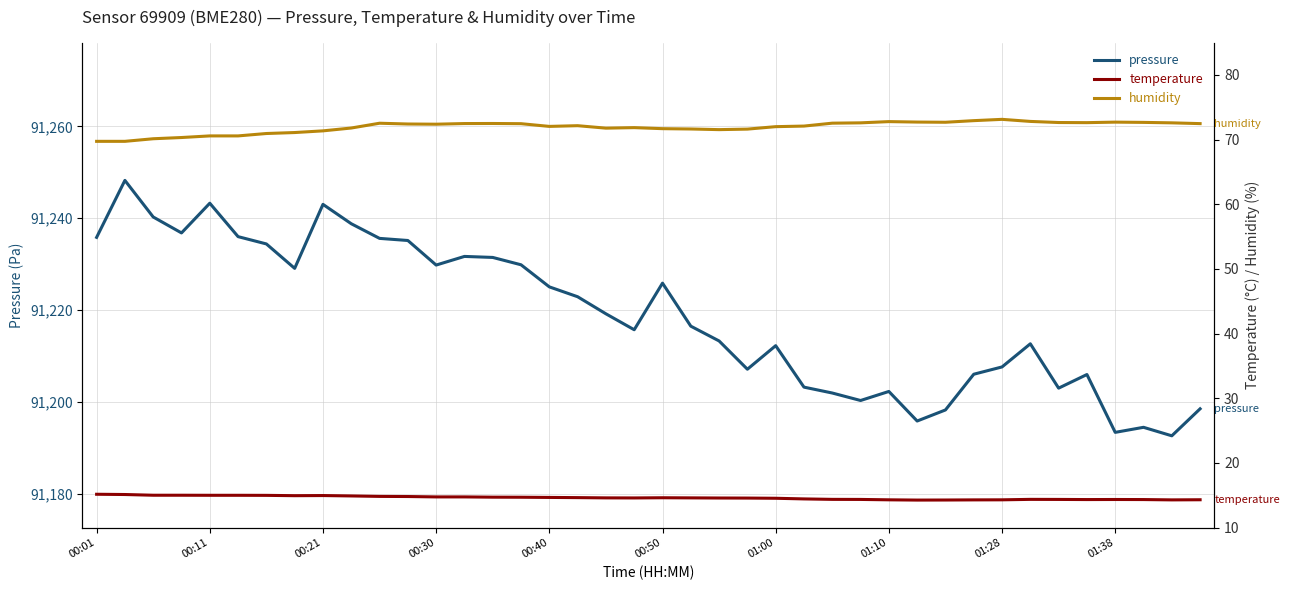

What is the maximum value for pressure?

91248.2